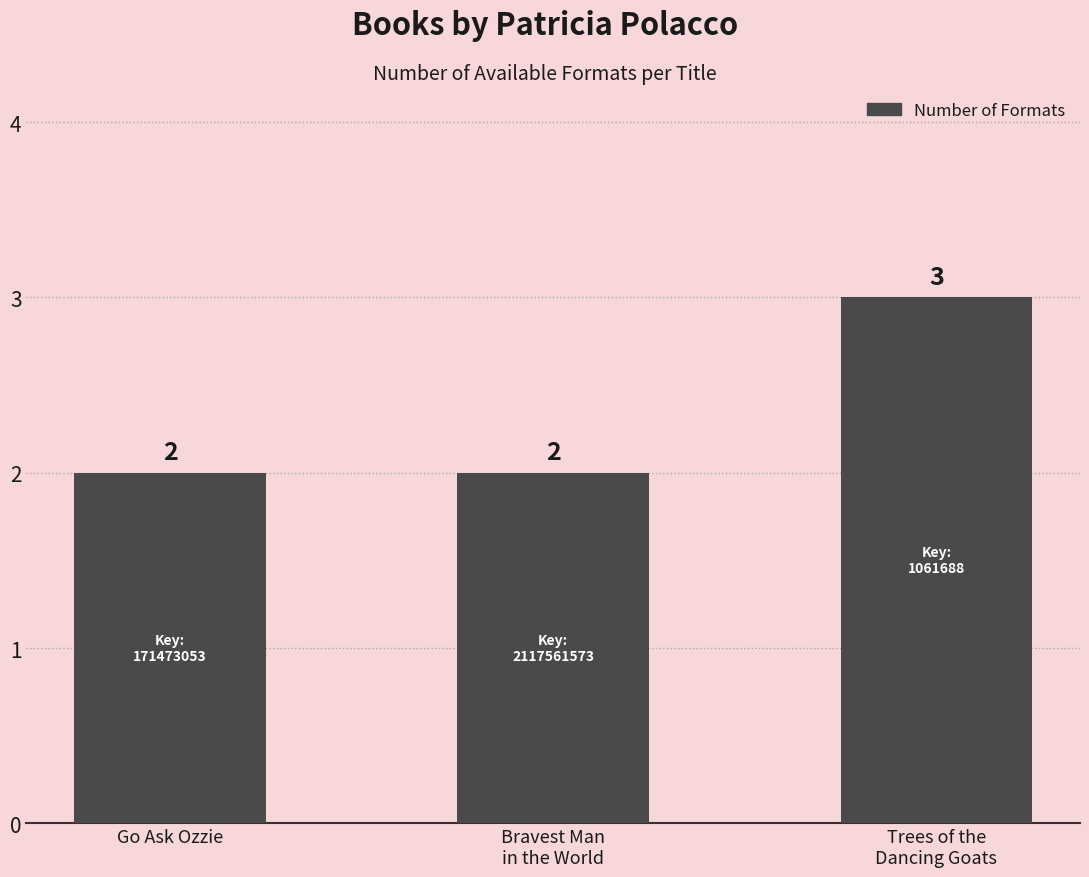

What is the greatest value displayed?

3